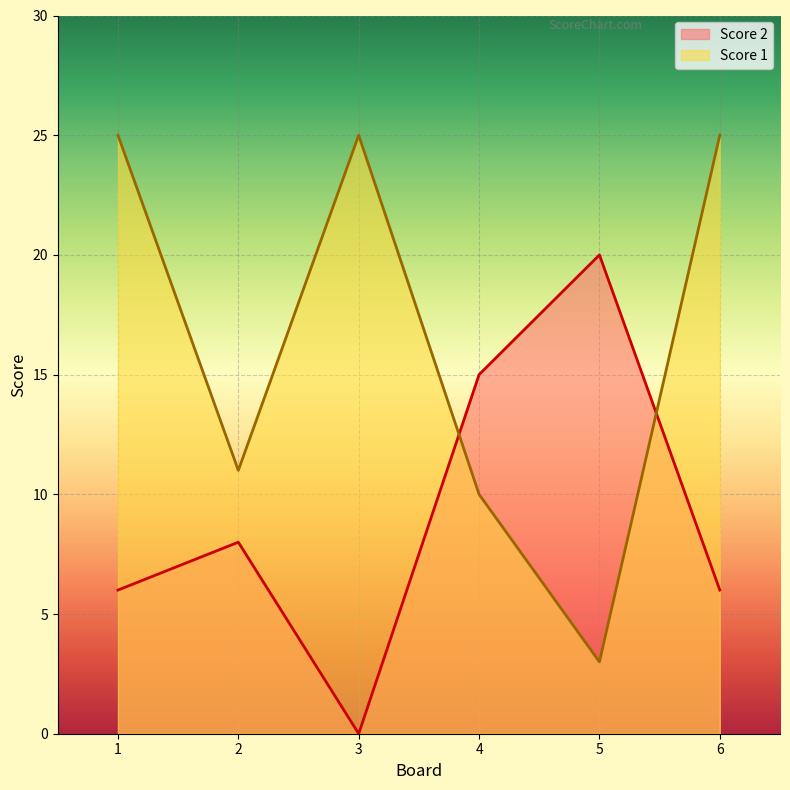

The Score 1 series shows 14 at 1. True or false?

False